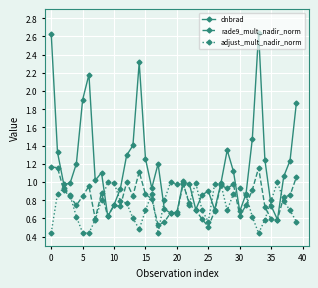

Which series has the largest total across all categories?

dnbrad